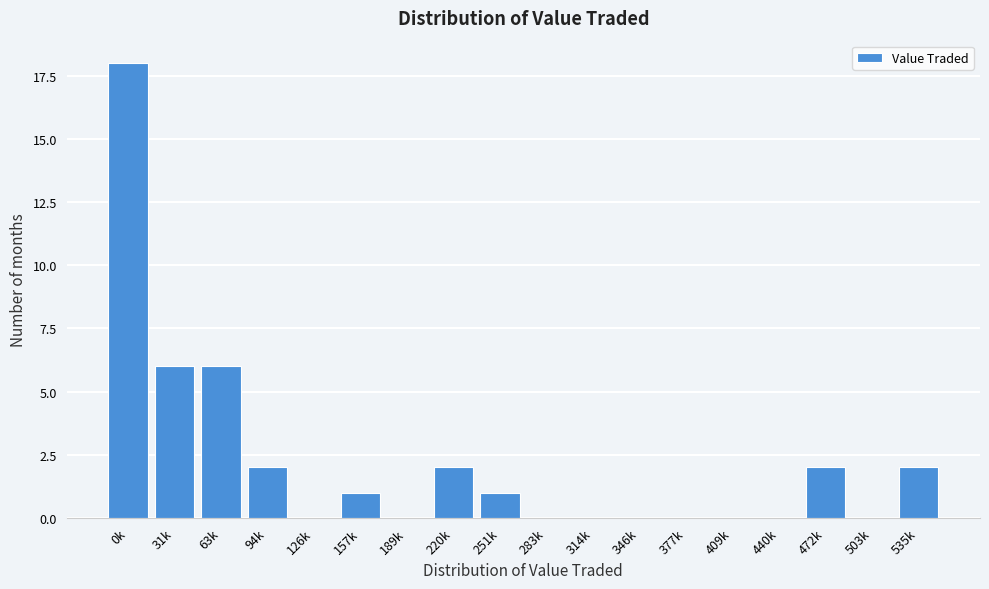

Reading left to right, list all the values displayed in this chart.

0k=18	31k=6	63k=6	94k=2	126k=0	157k=1	189k=0	220k=2	251k=1	283k=0	314k=0	346k=0	377k=0	409k=0	440k=0	472k=2	503k=0	535k=2